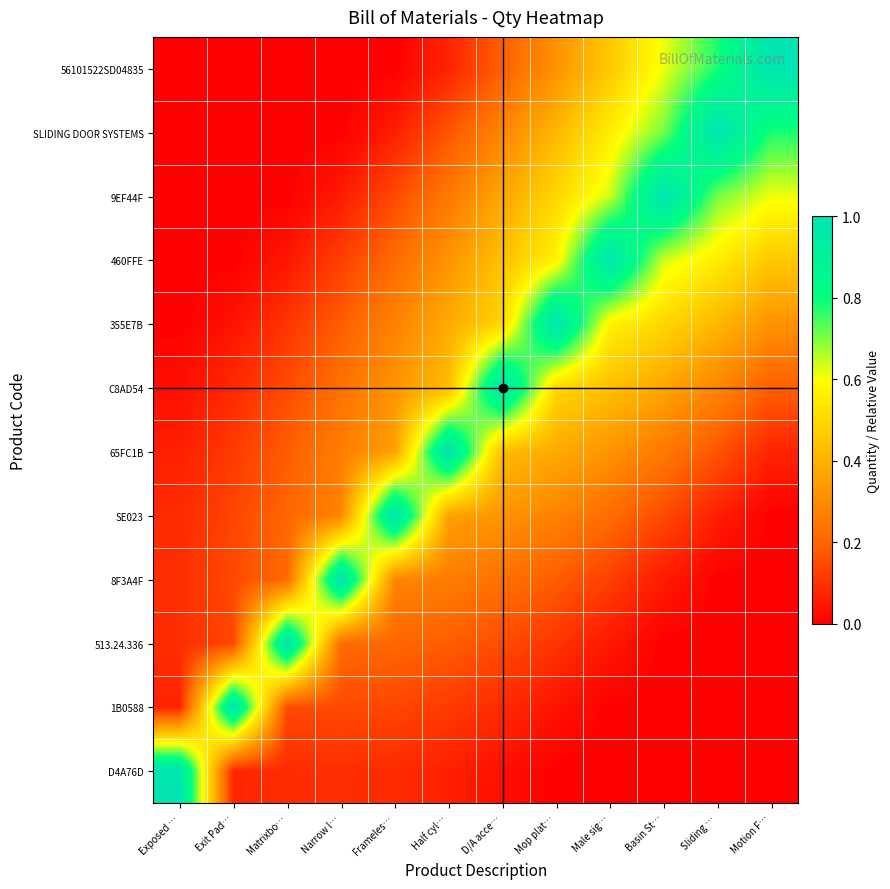

Reading left to right, list all the values displayed in this chart.

D4A76D: Exposed …=1.0	Exit Pad…=0.1	Matrixbo…=0.1	Narrow l…=0.1	Frameles…=0.1	Half cyl…=0.1	D/A acce…=0.0	Mop plat…=0.0	Male sig…=0.0	Basin St…=0.0	Sliding …=0.0	Motion F…=0.0
1B0588: Exposed …=0.1	Exit Pad…=1.0	Matrixbo…=0.1	Narrow l…=0.1	Frameles…=0.1	Half cyl…=0.1	D/A acce…=0.1	Mop plat…=0.0	Male sig…=0.0	Basin St…=0.0	Sliding …=0.0	Motion F…=0.0
513.24.336: Exposed …=0.1	Exit Pad…=0.1	Matrixbo…=1.0	Narrow l…=0.2	Frameles…=0.2	Half cyl…=0.2	D/A acce…=0.1	Mop plat…=0.1	Male sig…=0.0	Basin St…=0.0	Sliding …=0.0	Motion F…=0.0
8F3A4F: Exposed …=0.1	Exit Pad…=0.1	Matrixbo…=0.2	Narrow l…=1.0	Frameles…=0.3	Half cyl…=0.3	D/A acce…=0.2	Mop plat…=0.2	Male sig…=0.1	Basin St…=0.1	Sliding …=0.0	Motion F…=0.0
SE023: Exposed …=0.1	Exit Pad…=0.1	Matrixbo…=0.2	Narrow l…=0.3	Frameles…=1.0	Half cyl…=0.4	D/A acce…=0.3	Mop plat…=0.3	Male sig…=0.2	Basin St…=0.1	Sliding …=0.1	Motion F…=0.0
65FC1B: Exposed …=0.1	Exit Pad…=0.1	Matrixbo…=0.2	Narrow l…=0.3	Frameles…=0.4	Half cyl…=1.0	D/A acce…=0.4	Mop plat…=0.4	Male sig…=0.3	Basin St…=0.2	Sliding …=0.2	Motion F…=0.1
C8AD54: Exposed …=0.0	Exit Pad…=0.1	Matrixbo…=0.1	Narrow l…=0.2	Frameles…=0.3	Half cyl…=0.4	D/A acce…=1.0	Mop plat…=0.5	Male sig…=0.4	Basin St…=0.4	Sliding …=0.3	Motion F…=0.2
355E7B: Exposed …=0.0	Exit Pad…=0.0	Matrixbo…=0.1	Narrow l…=0.2	Frameles…=0.3	Half cyl…=0.4	D/A acce…=0.5	Mop plat…=1.0	Male sig…=0.6	Basin St…=0.5	Sliding …=0.4	Motion F…=0.3
460FFE: Exposed …=0.0	Exit Pad…=0.0	Matrixbo…=0.0	Narrow l…=0.1	Frameles…=0.2	Half cyl…=0.3	D/A acce…=0.4	Mop plat…=0.6	Male sig…=1.0	Basin St…=0.6	Sliding …=0.6	Motion F…=0.5
9EF44F: Exposed …=0.0	Exit Pad…=0.0	Matrixbo…=0.0	Narrow l…=0.1	Frameles…=0.1	Half cyl…=0.2	D/A acce…=0.4	Mop plat…=0.5	Male sig…=0.6	Basin St…=1.0	Sliding …=0.7	Motion F…=0.6
SLIDING DOOR SYSTEMS: Exposed …=0.0	Exit Pad…=0.0	Matrixbo…=0.0	Narrow l…=0.0	Frameles…=0.1	Half cyl…=0.2	D/A acce…=0.3	Mop plat…=0.4	Male sig…=0.6	Basin St…=0.7	Sliding …=1.0	Motion F…=0.8
56101522SD04835: Exposed …=0.0	Exit Pad…=0.0	Matrixbo…=0.0	Narrow l…=0.0	Frameles…=0.0	Half cyl…=0.1	D/A acce…=0.2	Mop plat…=0.3	Male sig…=0.5	Basin St…=0.6	Sliding …=0.8	Motion F…=1.0